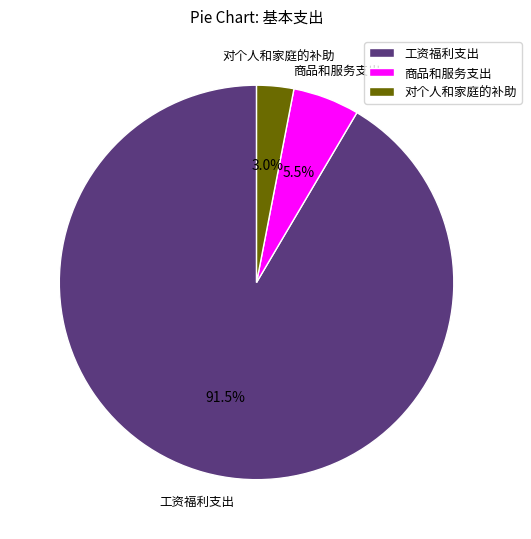

The 对个人和家庭的补助 slice represents 17% of the pie. True or false?

False